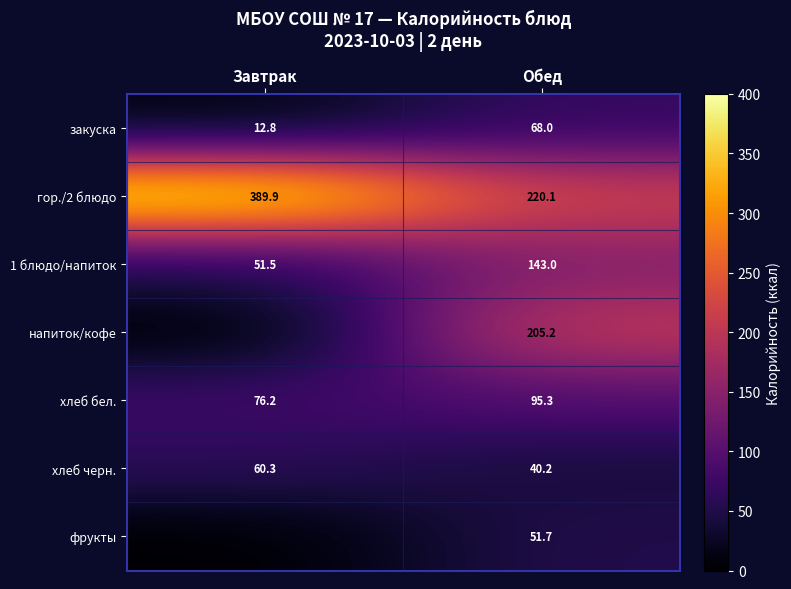

Which label corresponds to the smallest value in the chart?

Завтрак